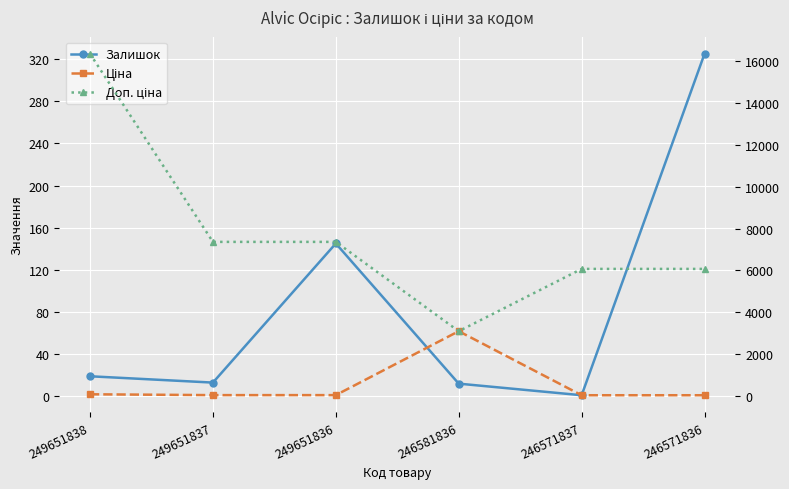

The Доп. ціна series shows 8138.4 at 246571837. True or false?

False